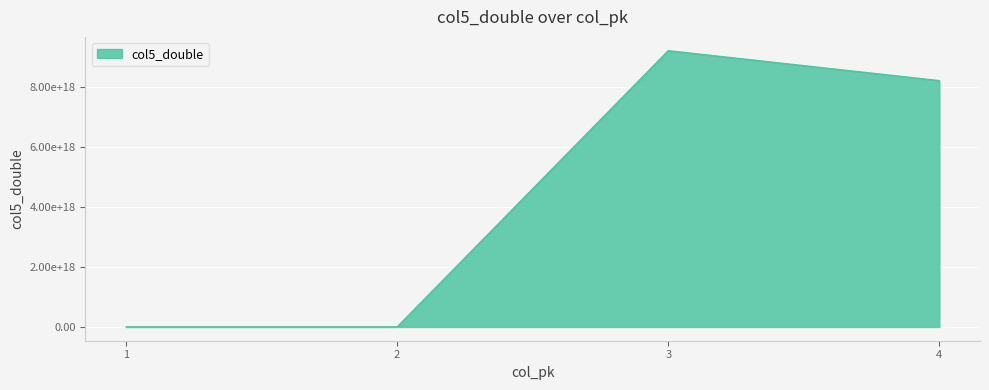

What is the difference between the maximum and minimum values?

9223372036854775808.0